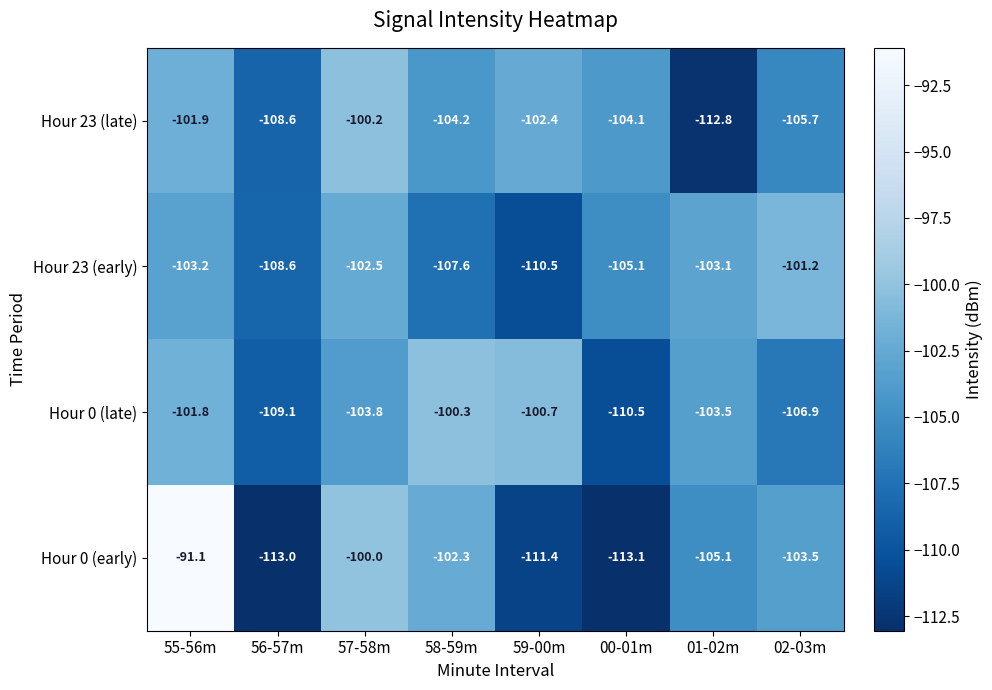

What is the maximum value shown in the chart?

-91.1